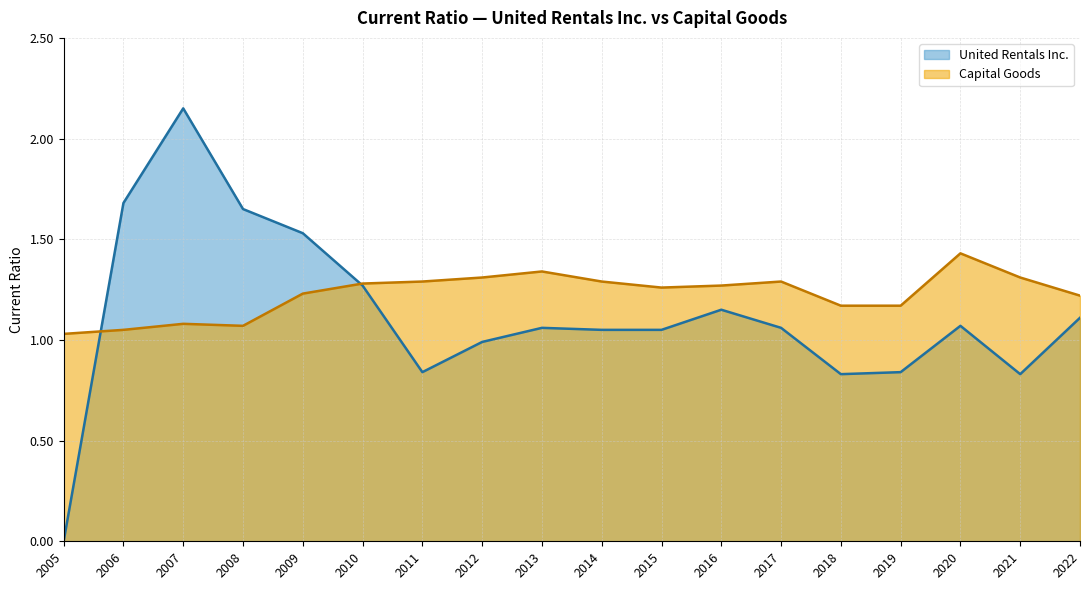

How many values in the United Rentals Inc. series are below 1?

6